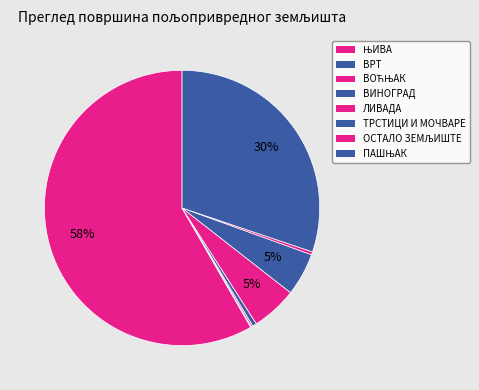

Rank the categories by value from highest to lowest.

ЊИВА, ПАШЊАК, ЛИВАДА, ТРСТИЦИ И МОЧВАРЕ, ВИНОГРАД, ОСТАЛО ЗЕМЉИШТЕ, ВОЋЊАК, ВРТ